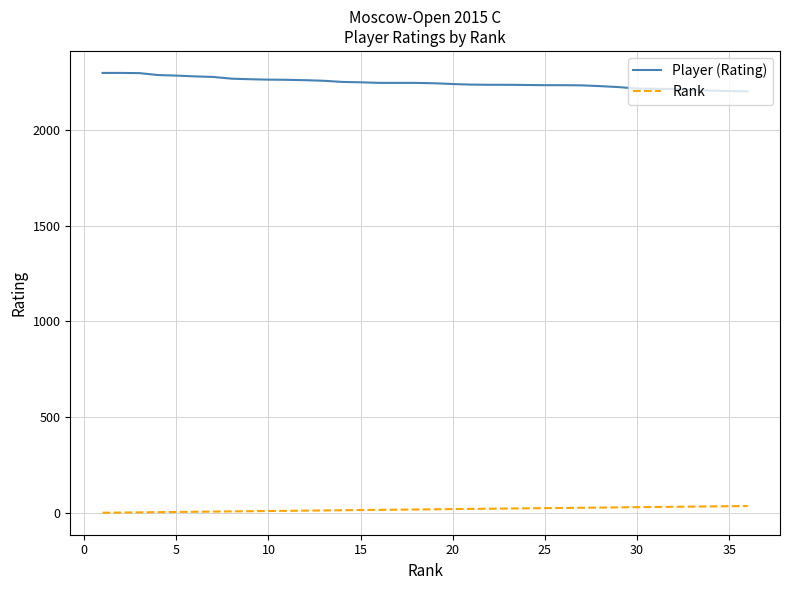

How many lines are shown in the chart?

2